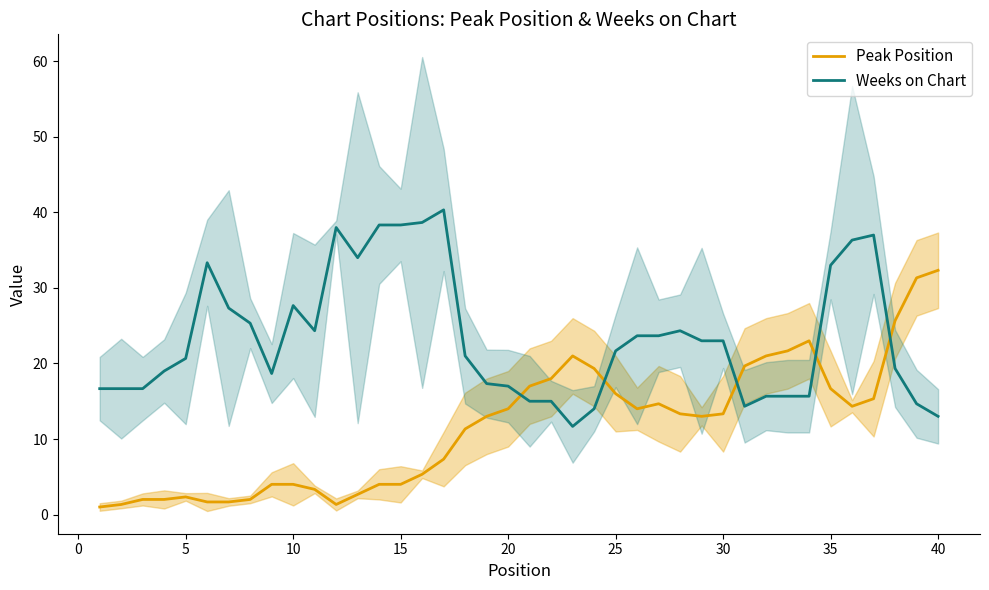

What is the maximum value for Peak Position?

32.3